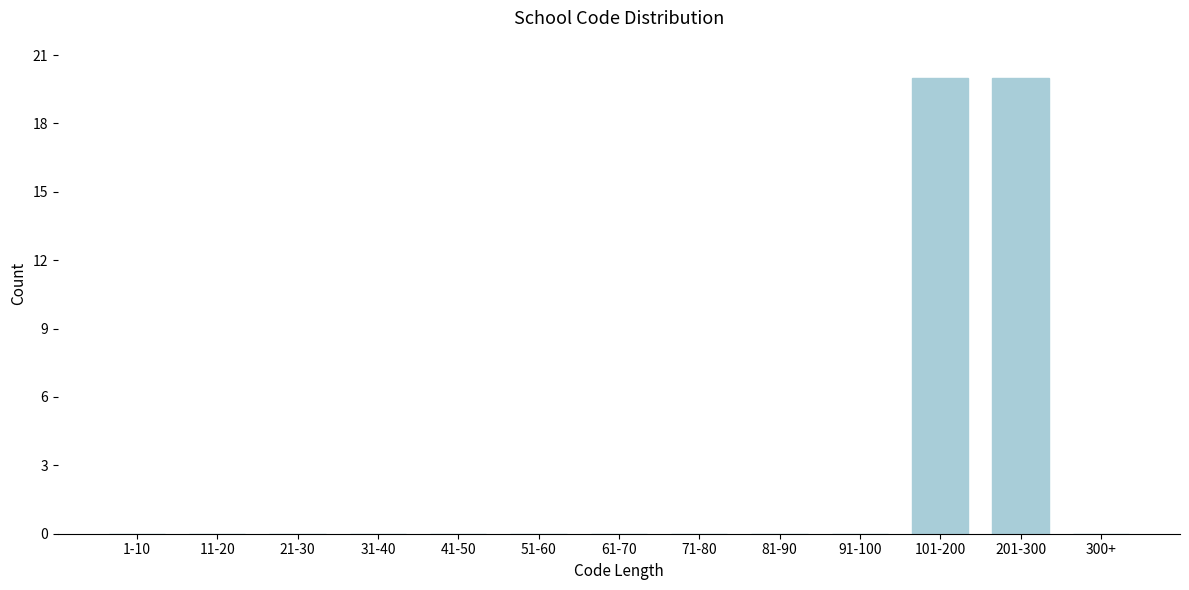

Reading left to right, what are all the values shown in this chart?

1-10=0	11-20=0	21-30=0	31-40=0	41-50=0	51-60=0	61-70=0	71-80=0	81-90=0	91-100=0	101-200=20	201-300=20	300+=0